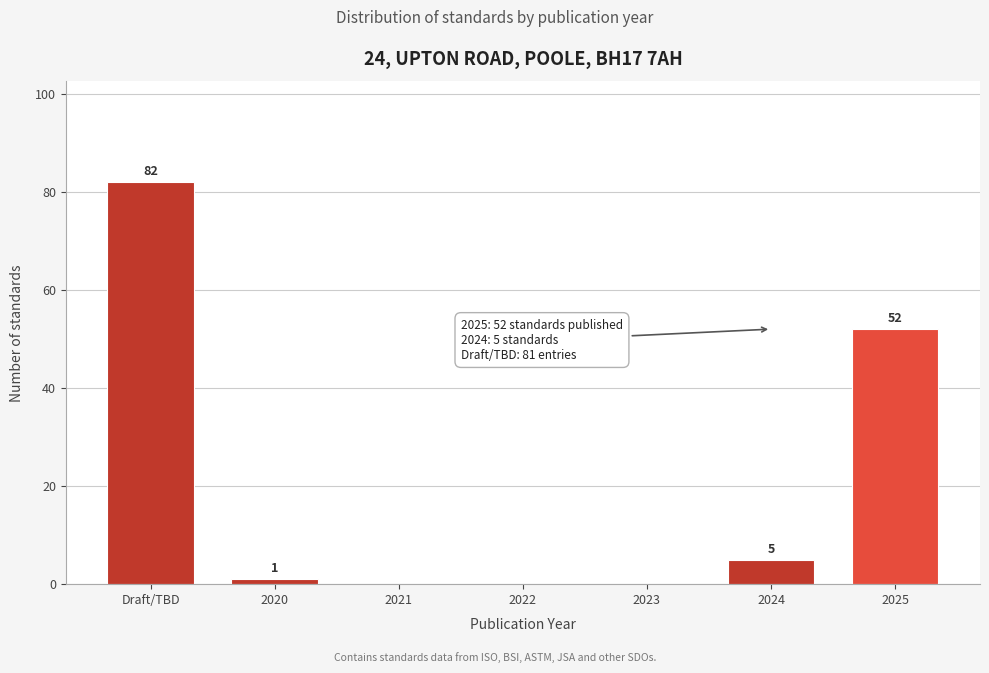

Reading right to left, what are all the values shown in this chart?

2025=52	2024=5	2023=0	2022=0	2021=0	2020=1	Draft/TBD=82